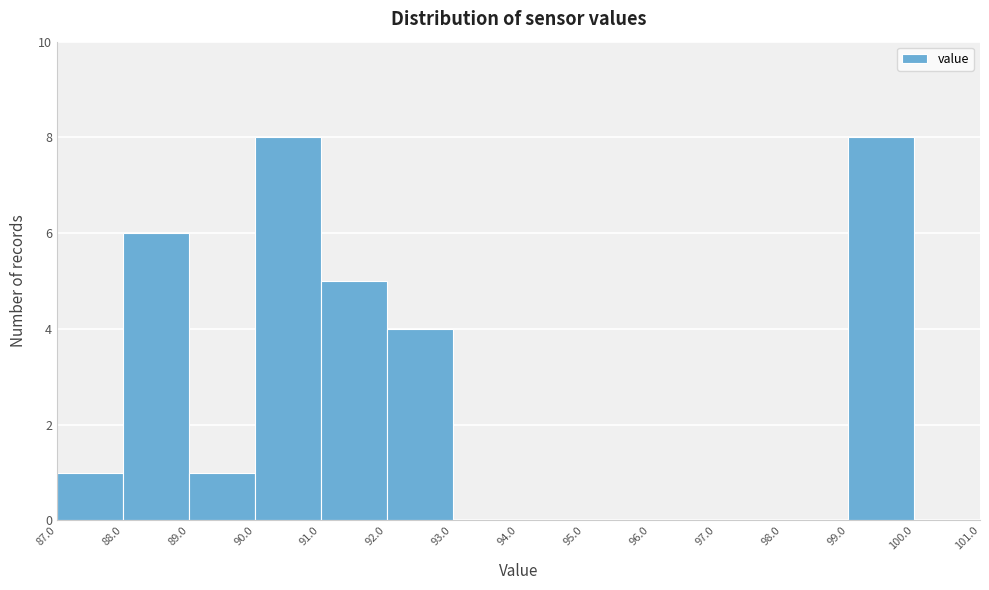

How tall is the bar that spans 92.0 to 93.0 on the x-axis? The values are not printed on the chart, so give them approximately, as read against the axis.

4